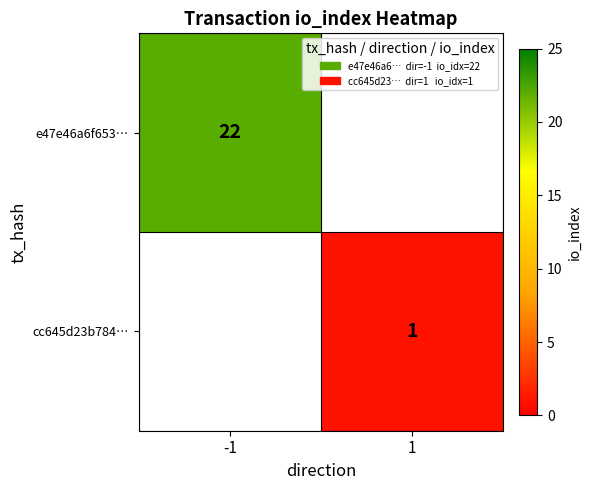

Is it true that e47e46a6f653… equals 22 at -1?

True